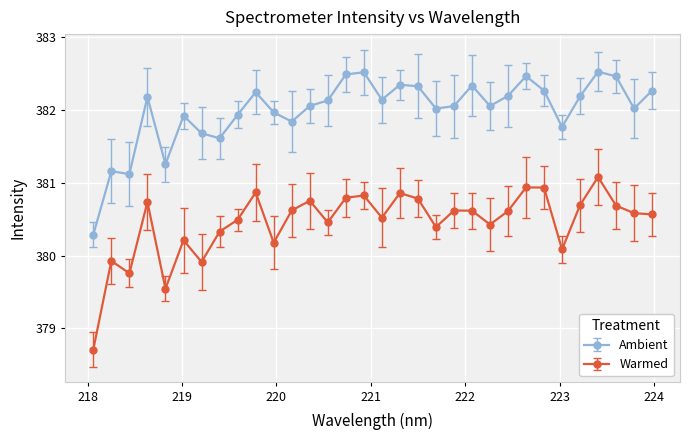

True or false: Ambient and Warmed cross at least once.

False